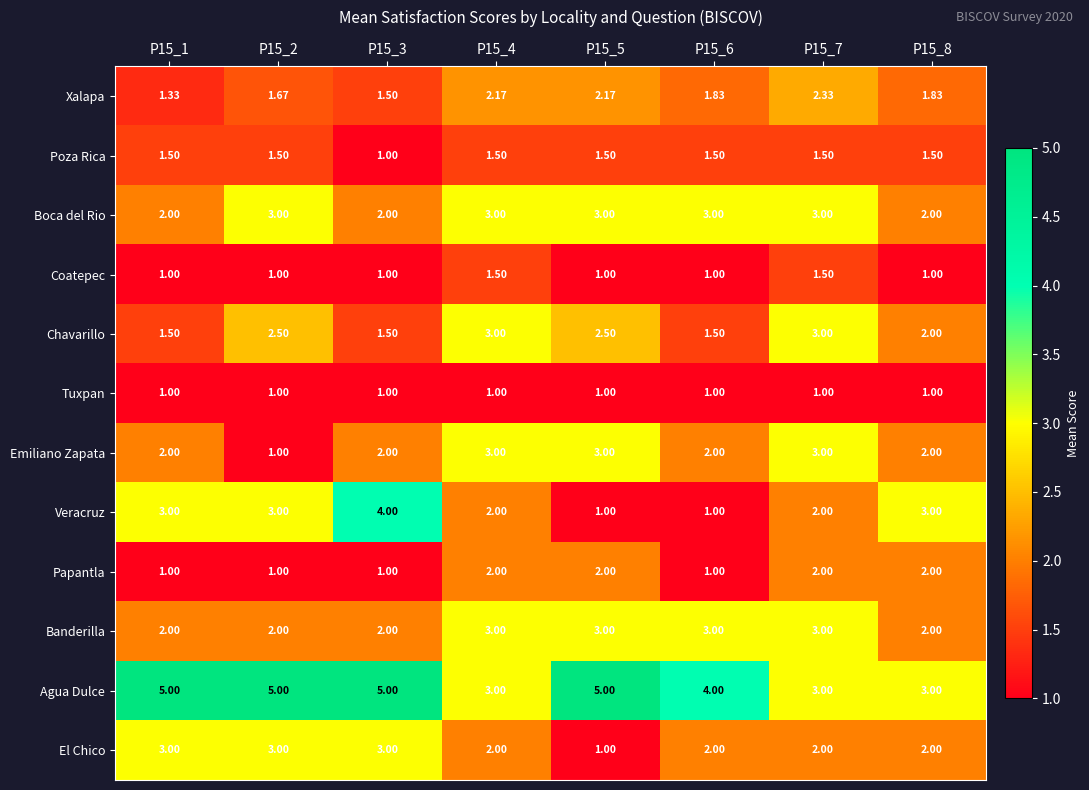

Is the value of Agua Dulce at P15_6 greater than the value of El Chico at P15_2?

Yes